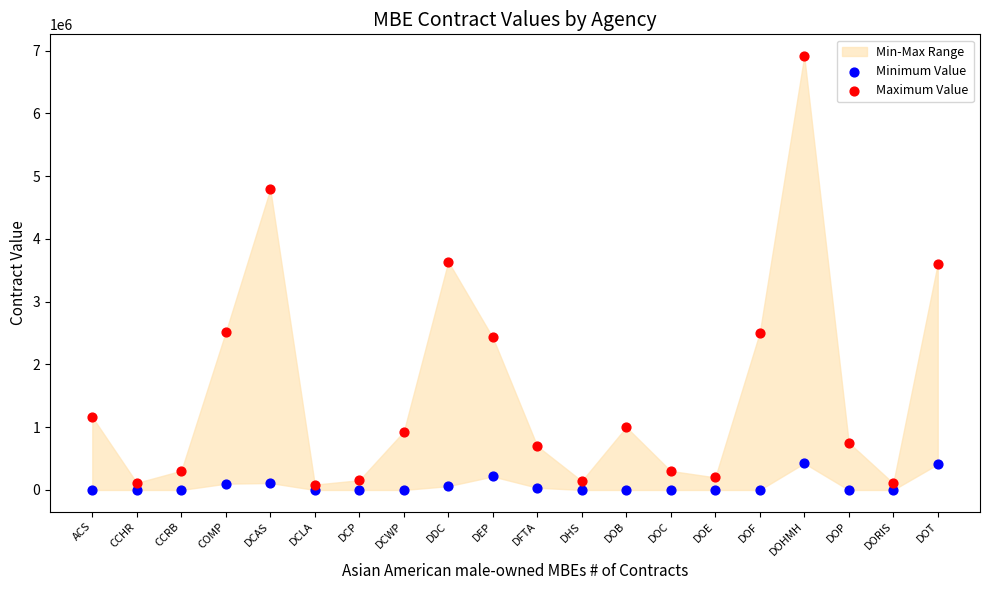

Which series contains the highest Y value?

Maximum Value